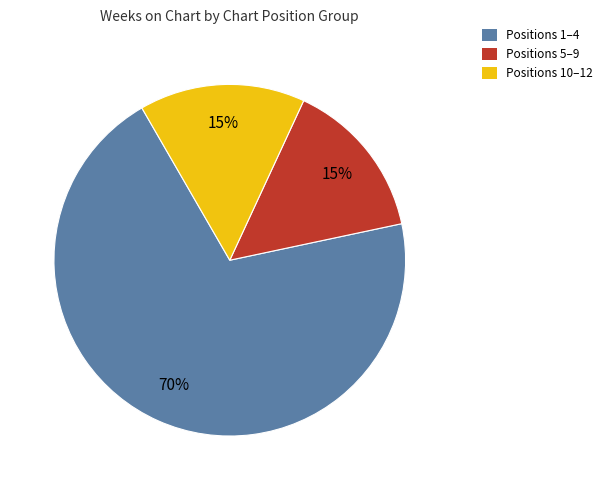

Is there a majority slice in this chart?

Yes